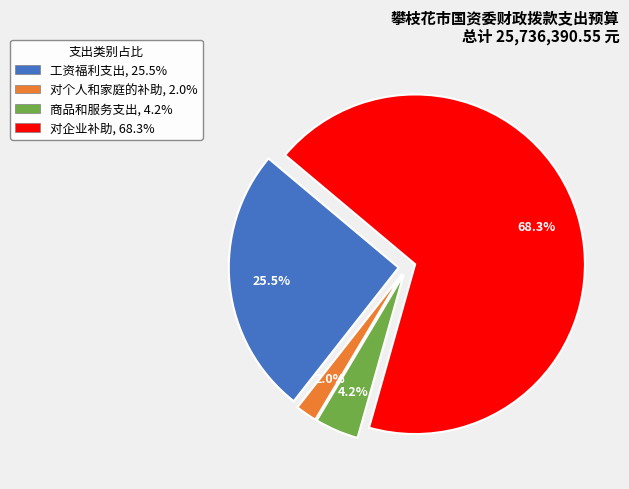

How many segments does this pie chart have?

4